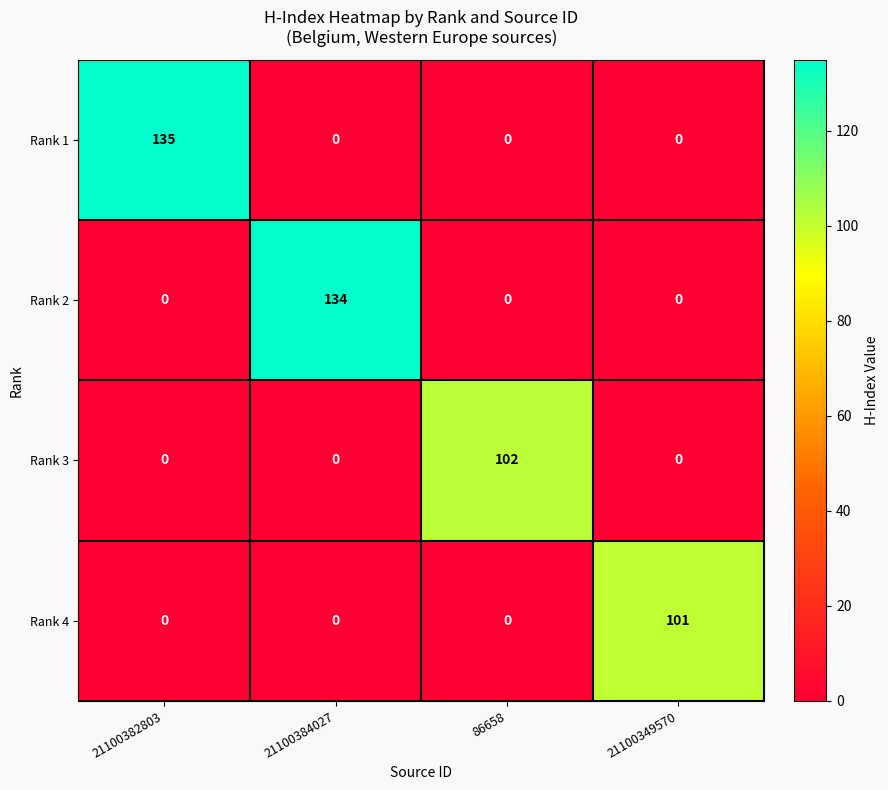

What is the total value across all series at 86658?

102